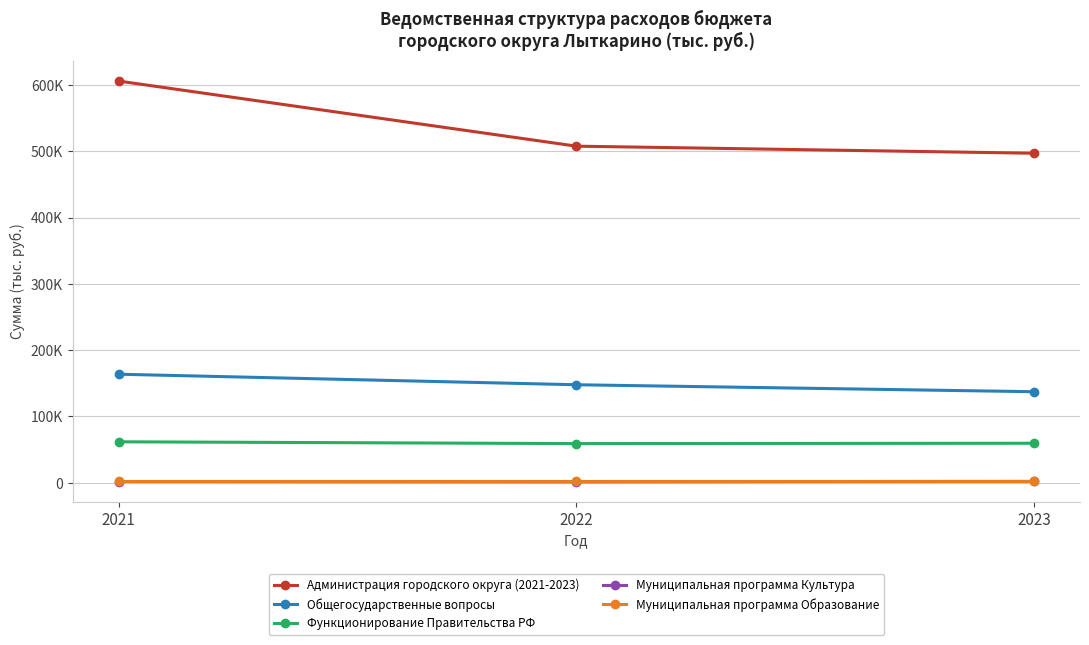

List the labels in order of Функционирование Правительства РФ value, smallest first.

2022, 2023, 2021